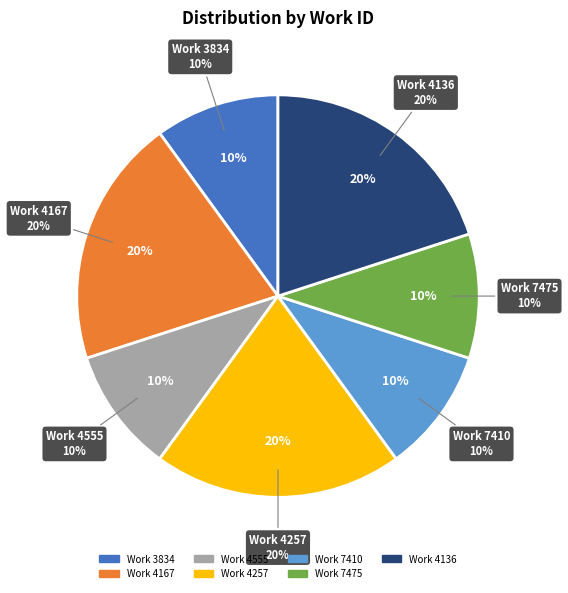

Does any single category account for the majority?

No